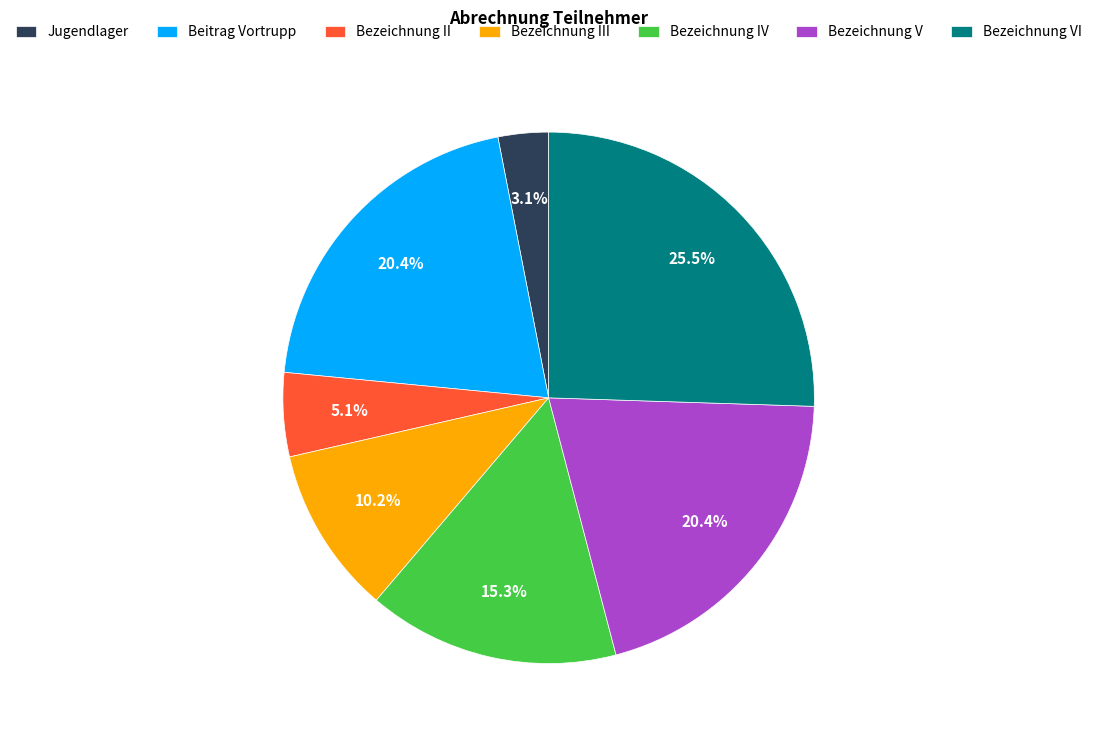

What portion of the pie excludes Bezeichnung IV?

84.7%